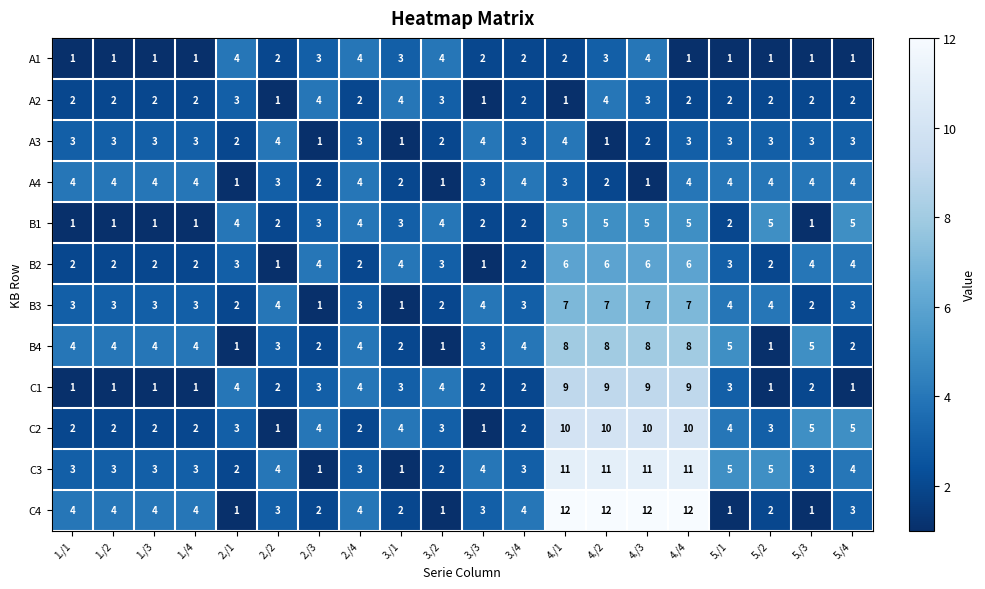

Rank the series at 4./4 from lowest to highest value.

A1, A2, A3, A4, B1, B2, B3, B4, C1, C2, C3, C4